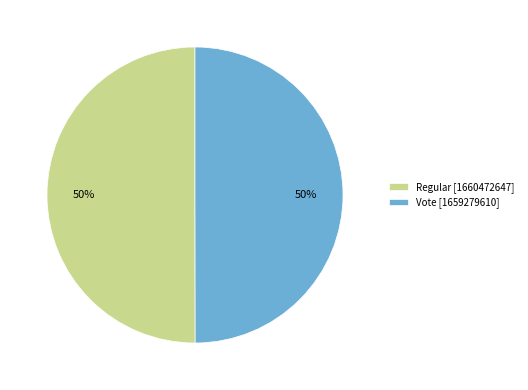

To the nearest percent, what portion does Vote [1659279610] represent?

50%